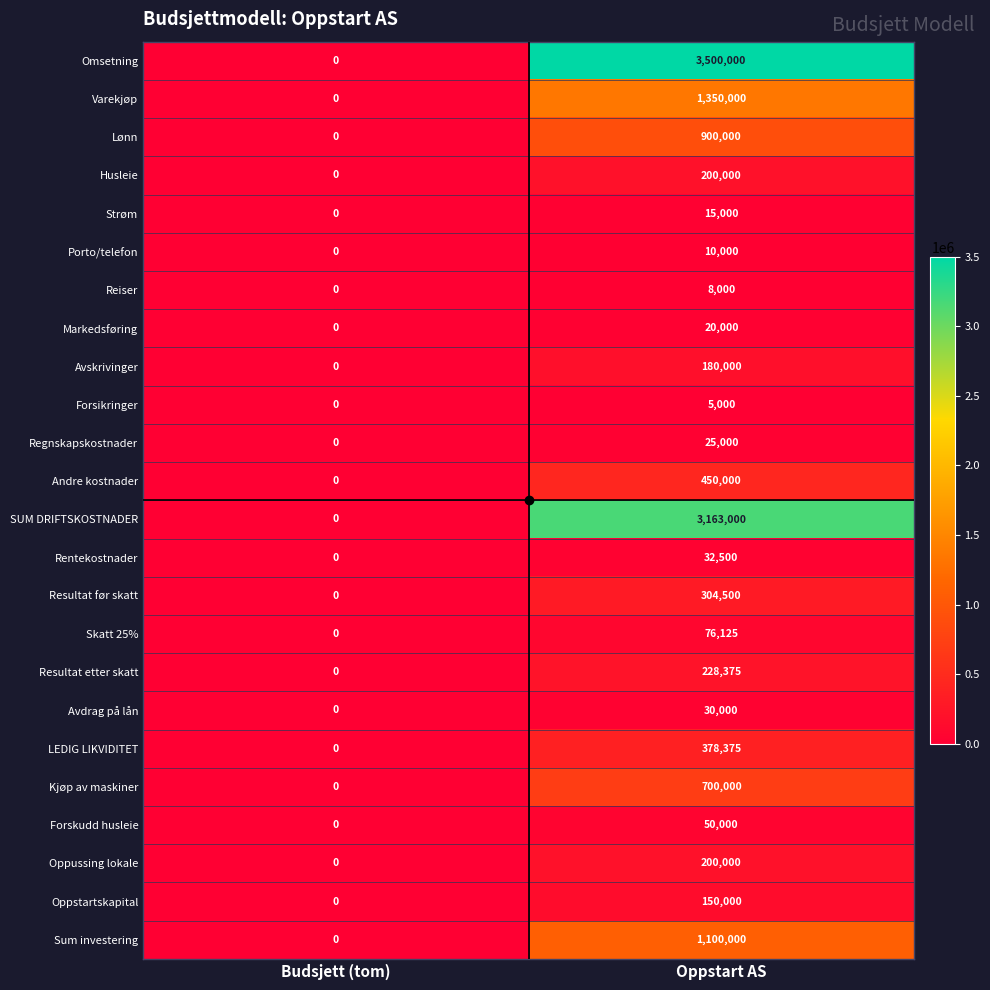

Where is Varekjøp nearest to the value 675000?

Budsjett (tom)